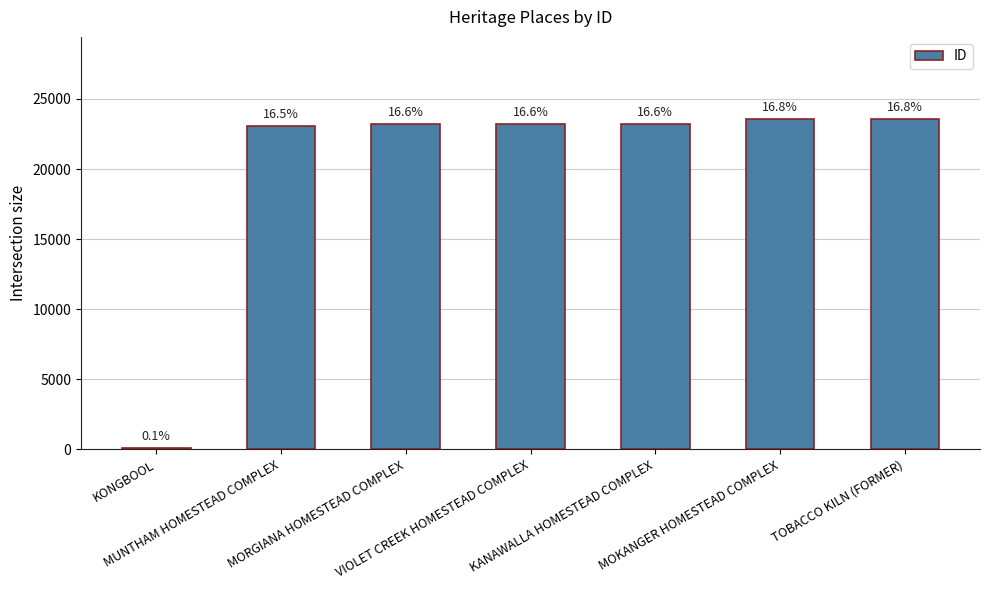

What is the label of the 2nd bar from the left?

MUNTHAM HOMESTEAD COMPLEX